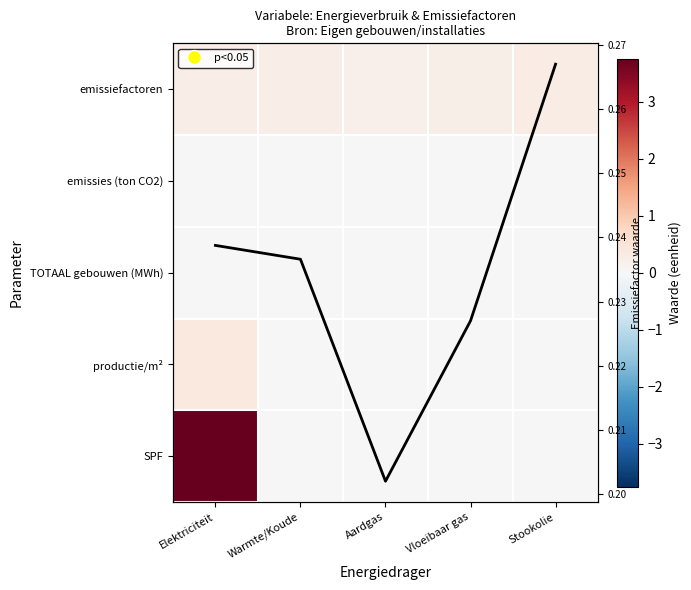

At which category is the sum across all series the highest?

Elektriciteit